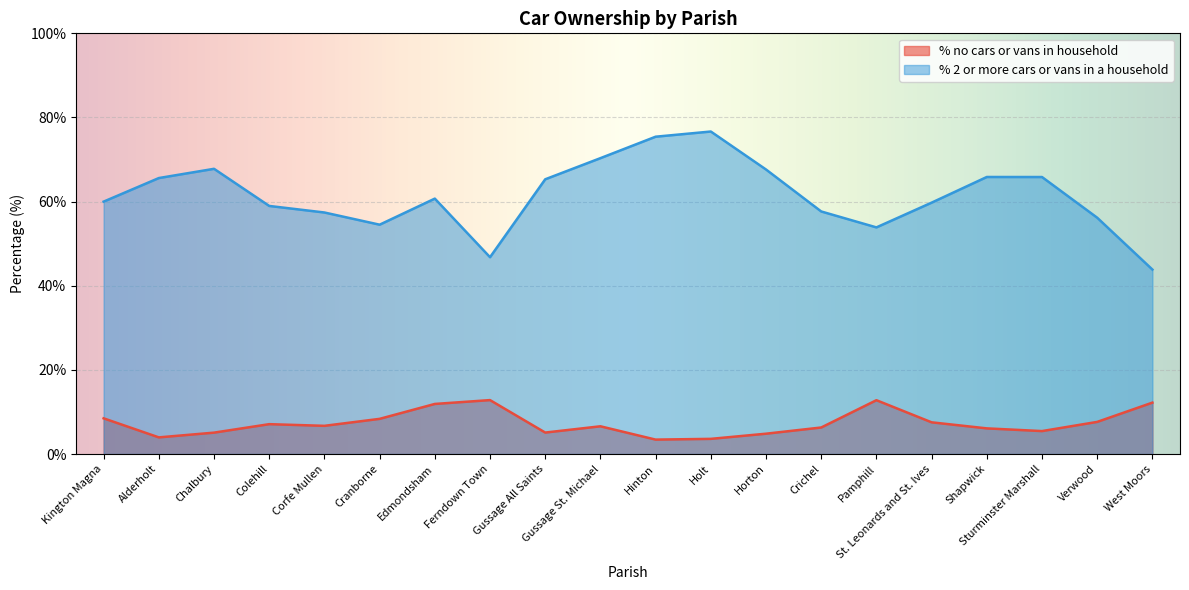

True or false: % no cars or vans in household has more than 0 points higher than both neighbors.

True